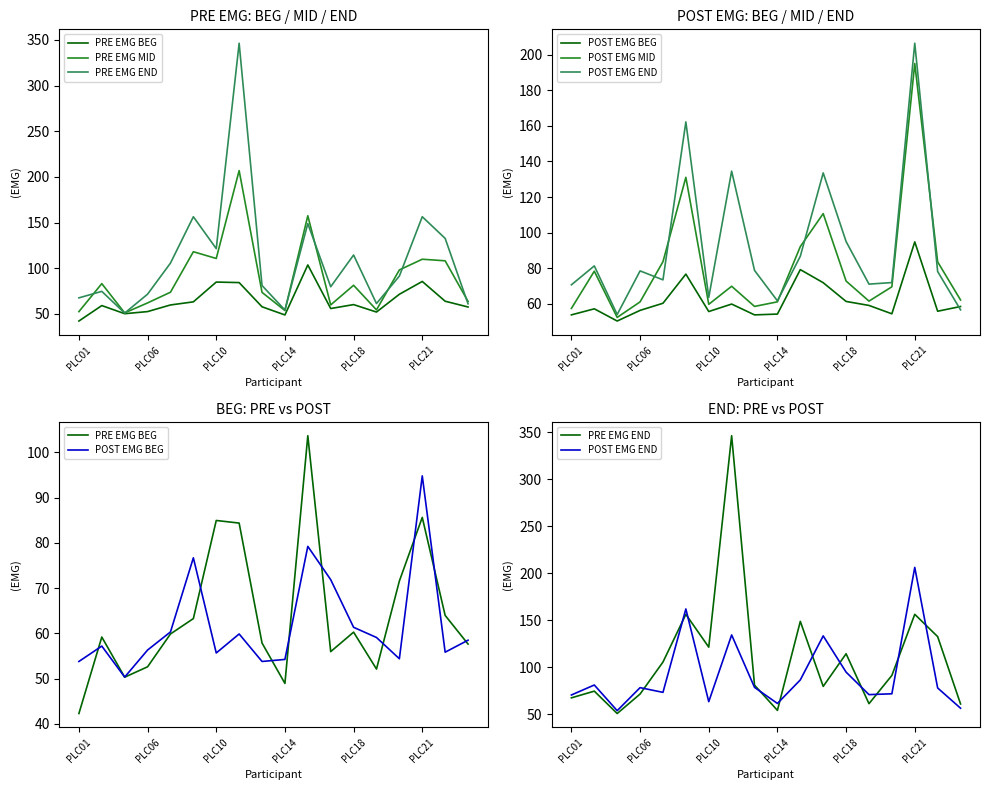

The value of POST EMG BEG at PLC10 is 55.7. True or false?

True